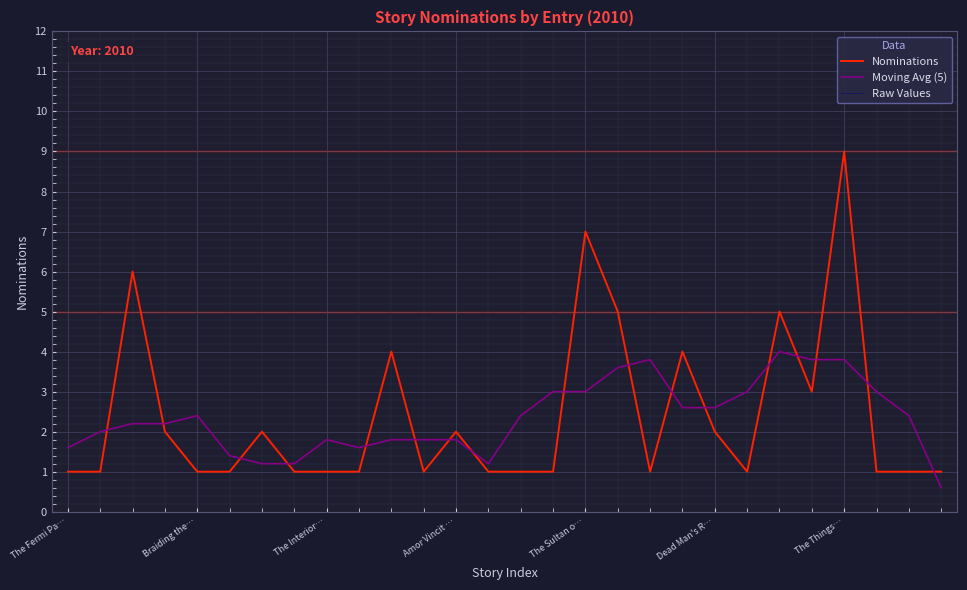

Does the chart display data point markers on the line(s)?

No